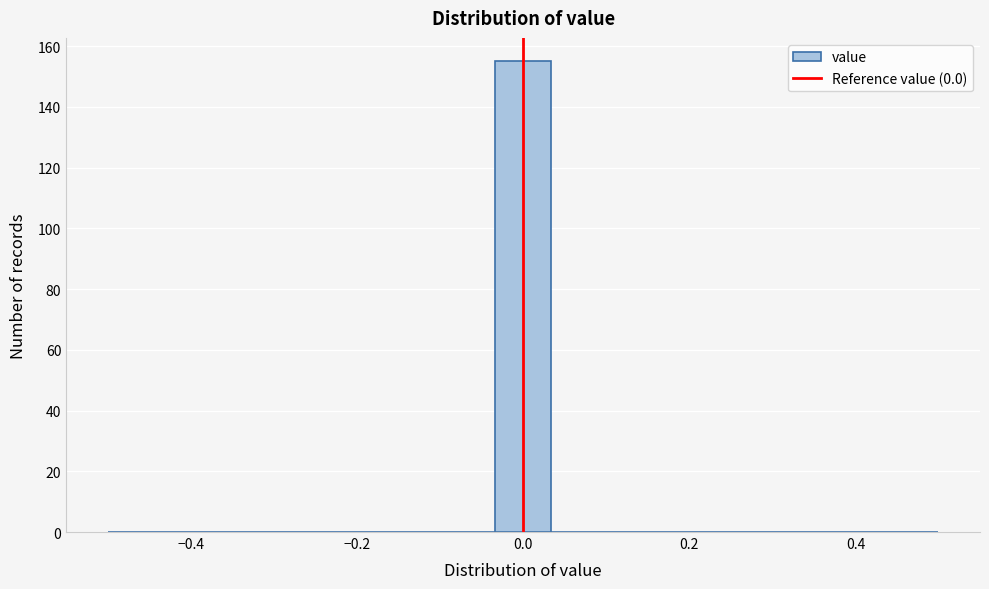

Read against the x-axis, roughly where is the centre of the tallest bar?

0.00